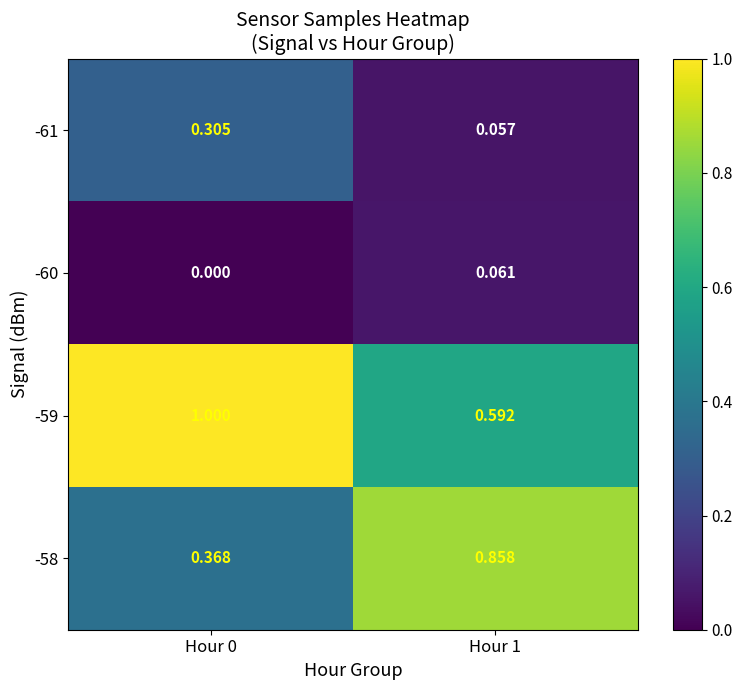

Which series has the largest range (max minus min)?

-58